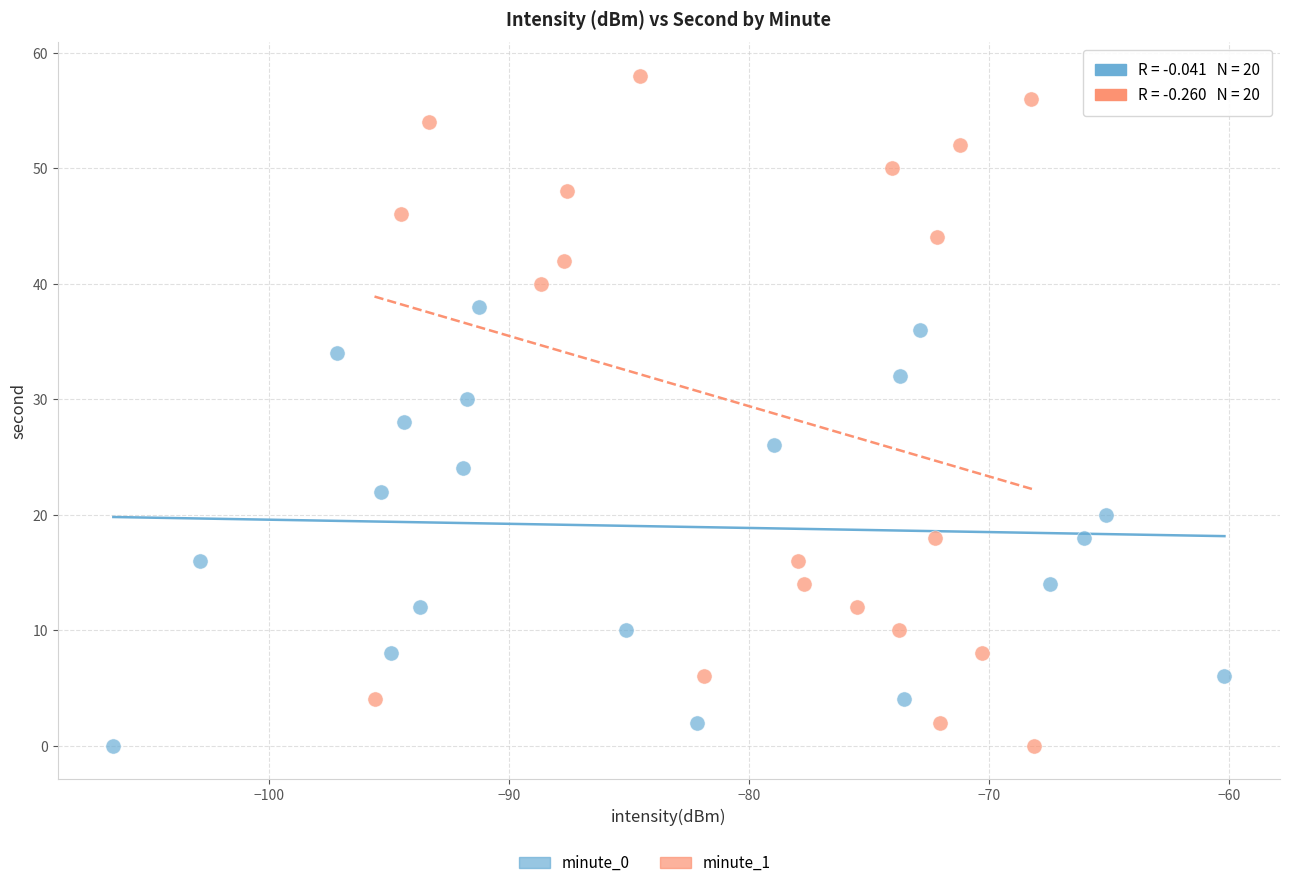

Which series contains the highest Y value?

minute_1